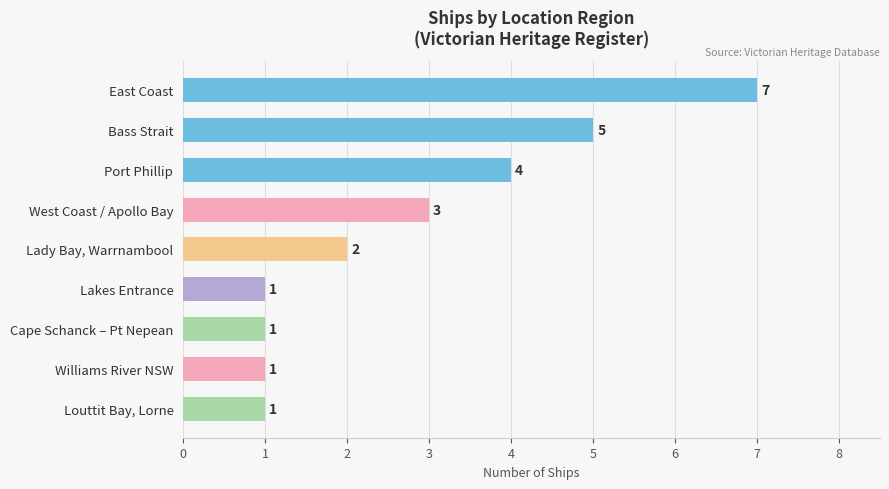

What is the difference between the maximum and minimum values?

6